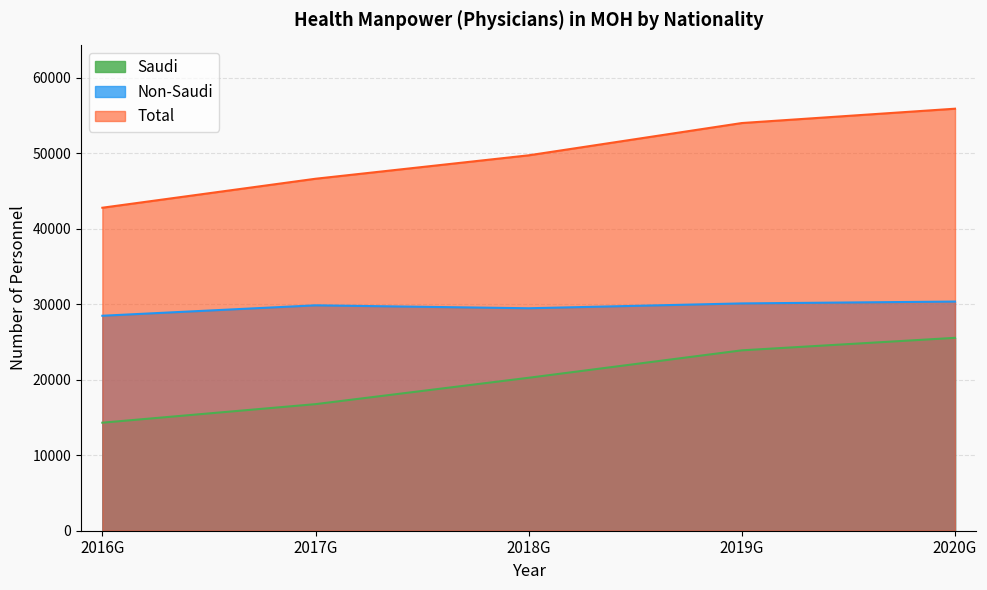

True or false: Saudi and Total intersect in this chart.

False